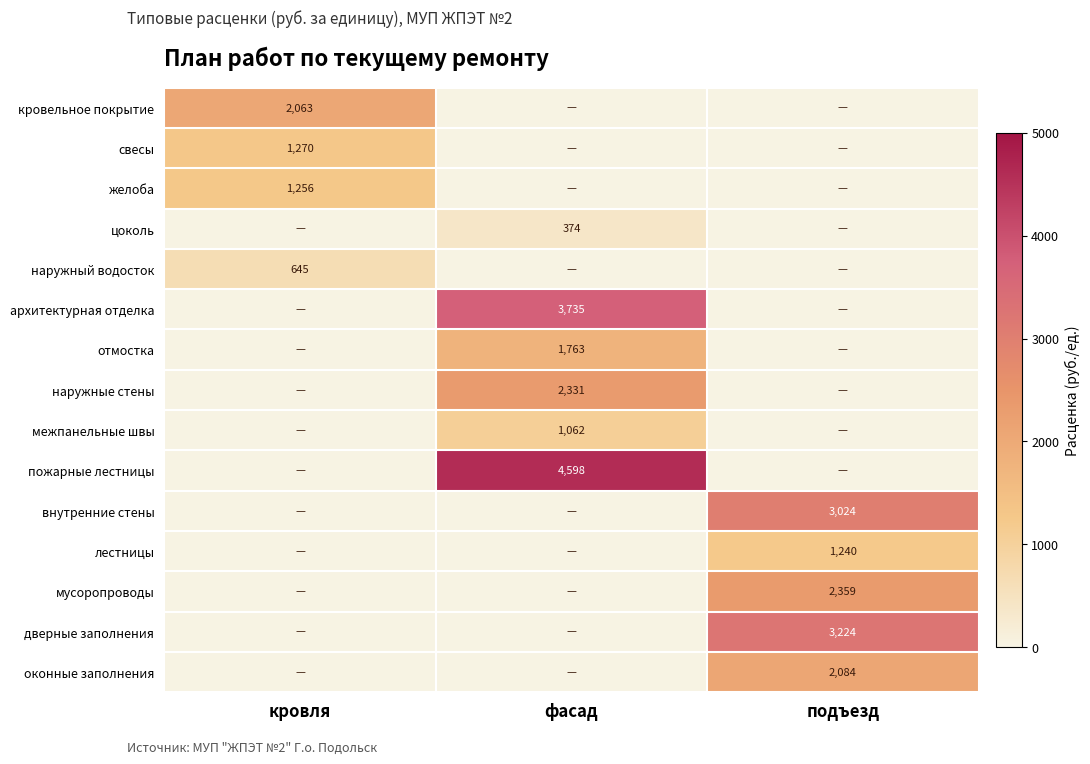

Which label corresponds to the largest value in the chart?

фасад